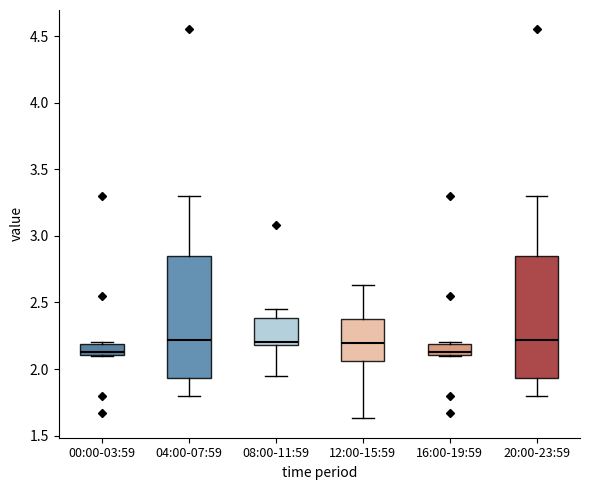

Reading left to right, transcribe this box plot: for each box, give where its median line is, the range the box spans, and where its two whiskers end, as read against the y-axis. The values are not printed on the chart, so give them approximately, as read against the axis.

00:00-03:59: median 2.15, box 2.10 to 2.20, whiskers 2.10 to 2.20
04:00-07:59: median 2.20, box 1.95 to 2.85, whiskers 1.80 to 3.30
08:00-11:59: median 2.20 (just above the box's lower edge), box 2.20 to 2.40, whiskers 1.95 to 2.45
12:00-15:59: median 2.20, box 2.05 to 2.35, whiskers 1.65 to 2.65
16:00-19:59: median 2.15, box 2.10 to 2.20, whiskers 2.10 to 2.20
20:00-23:59: median 2.20, box 1.95 to 2.85, whiskers 1.80 to 3.30